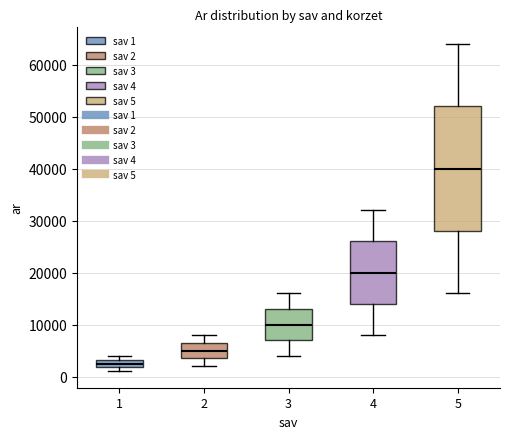

Reading left to right, transcribe this box plot: for each box, give where its median line is, the range the box spans, and where its two whiskers end, as read against the y-axis. The values are not printed on the chart, so give them approximately, as read against the axis.

1: median 3000 (inside the box), box 2000 to 3000, whiskers 1000 to 4000
2: median 5000, box 4000 to 7000, whiskers 2000 to 8000
3: median 10000, box 7000 to 13000, whiskers 4000 to 16000
4: median 20000, box 14000 to 26000, whiskers 8000 to 32000
5: median 40000, box 28000 to 52000, whiskers 16000 to 64000